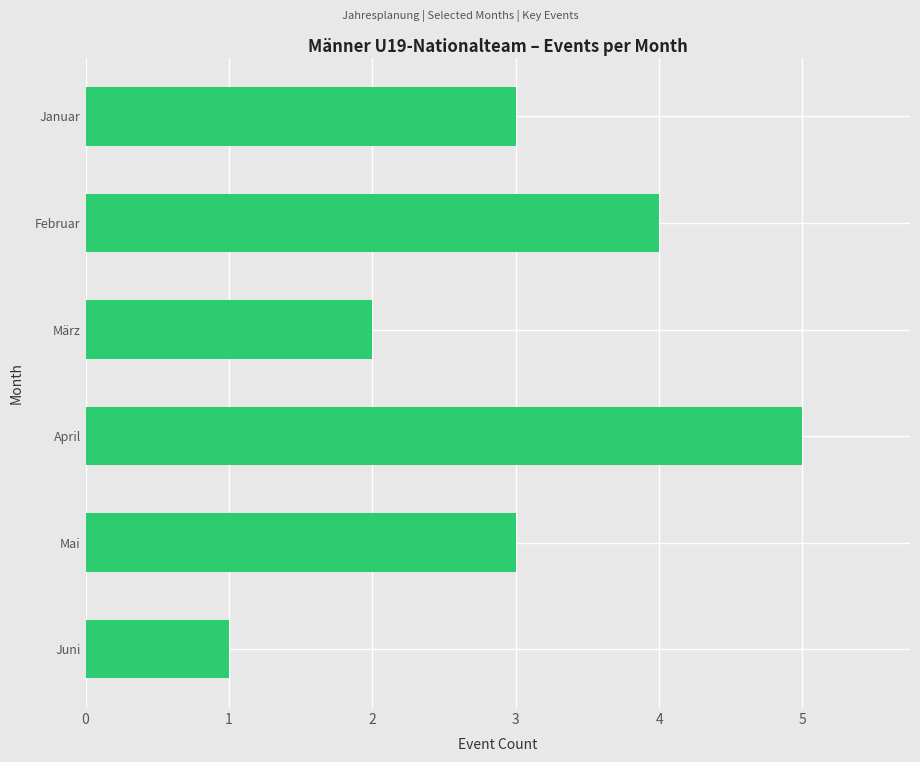

Read the value at Januar.

3